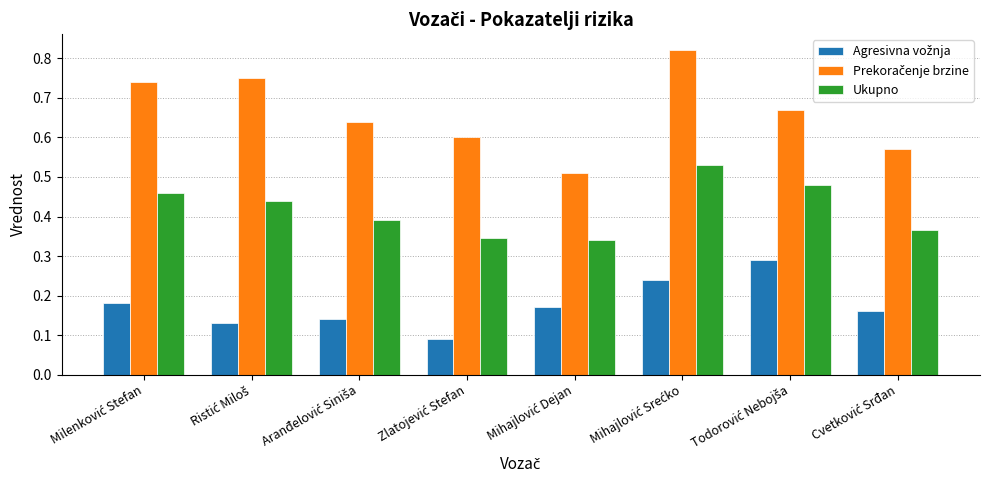

What is the sum of all Ukupno values?

3.4